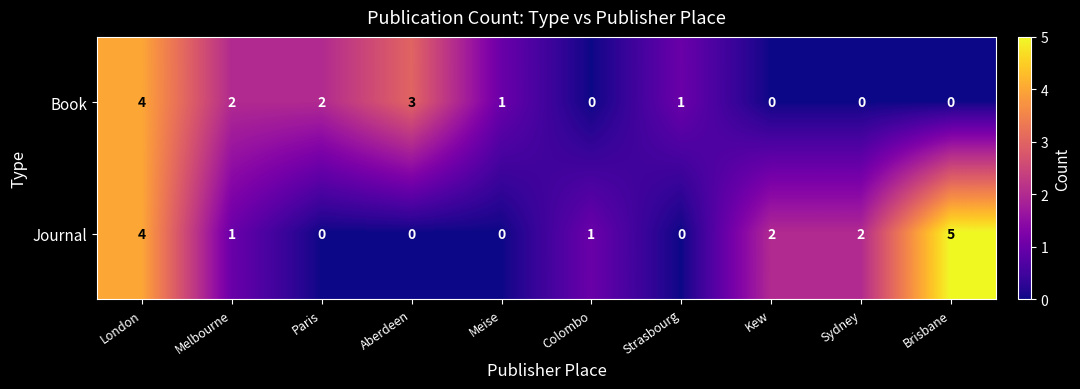

Reading left to right, extract all data points from this chart.

Book: 4	2	2	3	1	0	1	0	0	0
Journal: 4	1	0	0	0	1	0	2	2	5